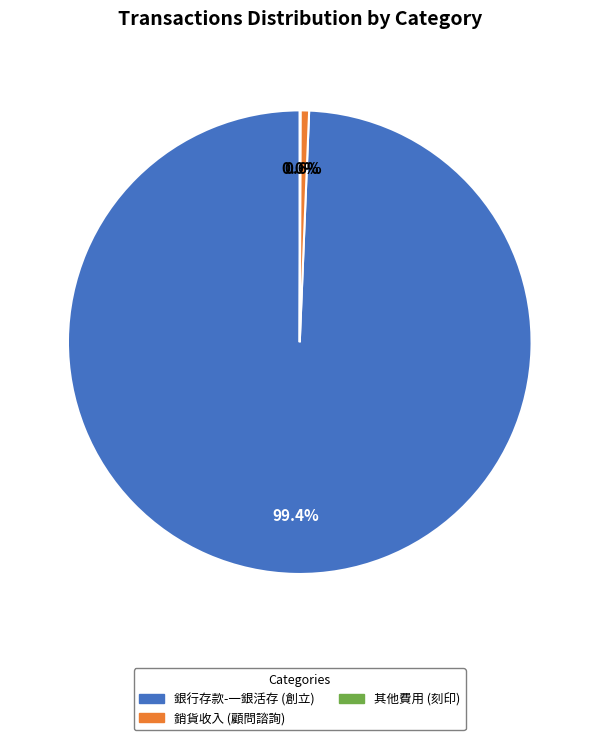

True or false: 銀行存款-一銀活存 (創立) accounts for 92% of the total.

False